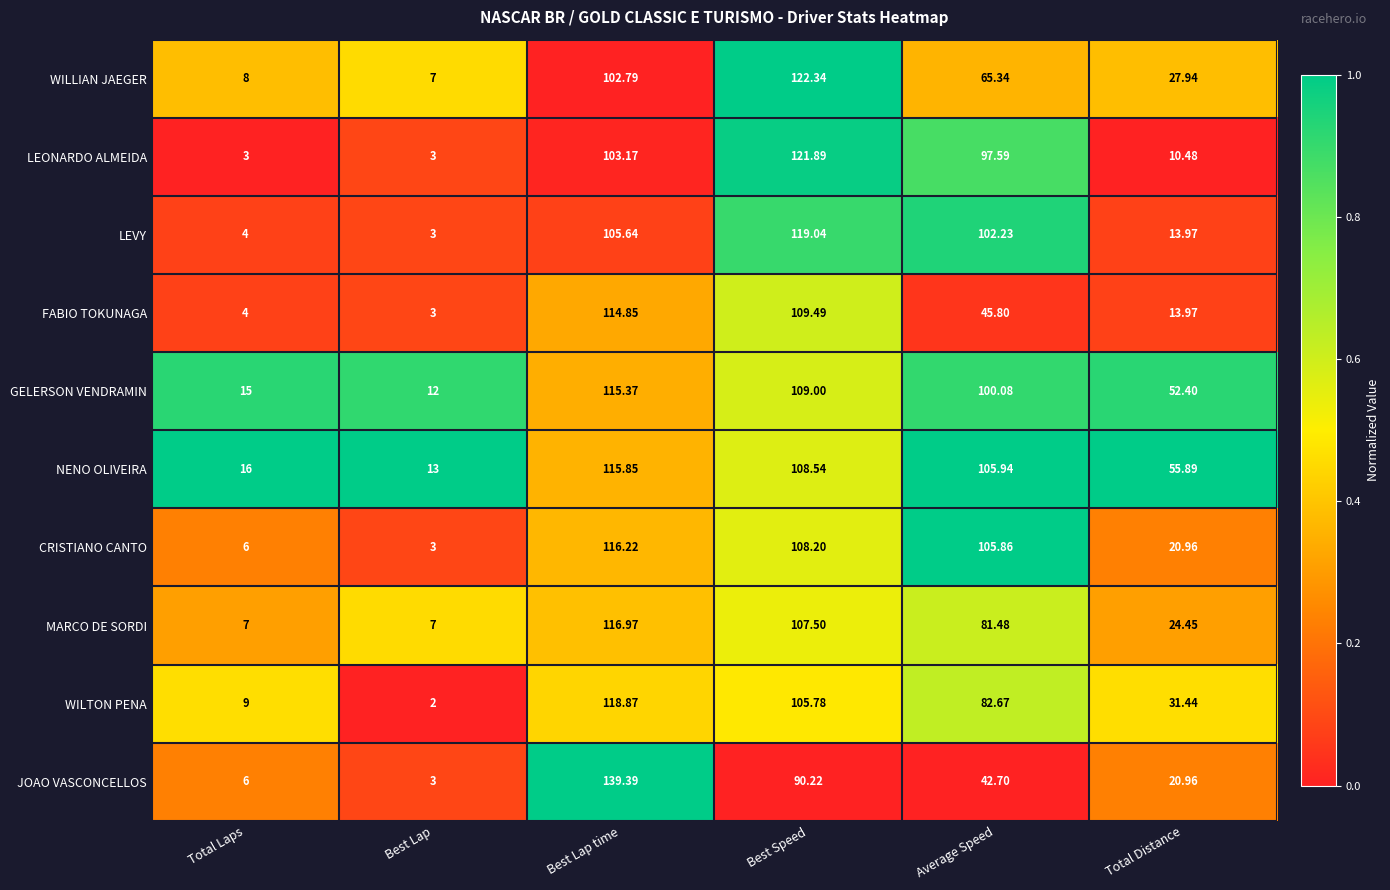

Which series has the widest spread of values?

JOAO VASCONCELLOS